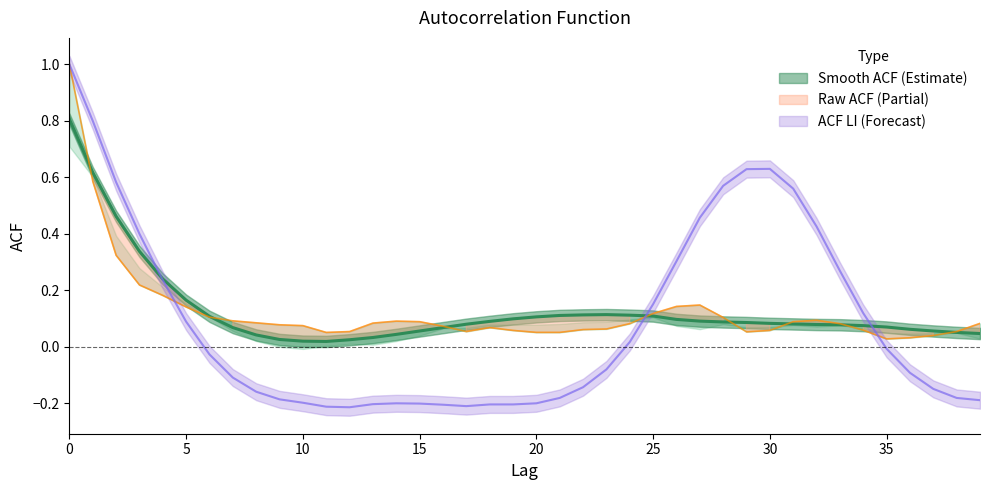

List the series in order of their peak value, highest first.

acf_shown, acf_li, acf_shown_smooth